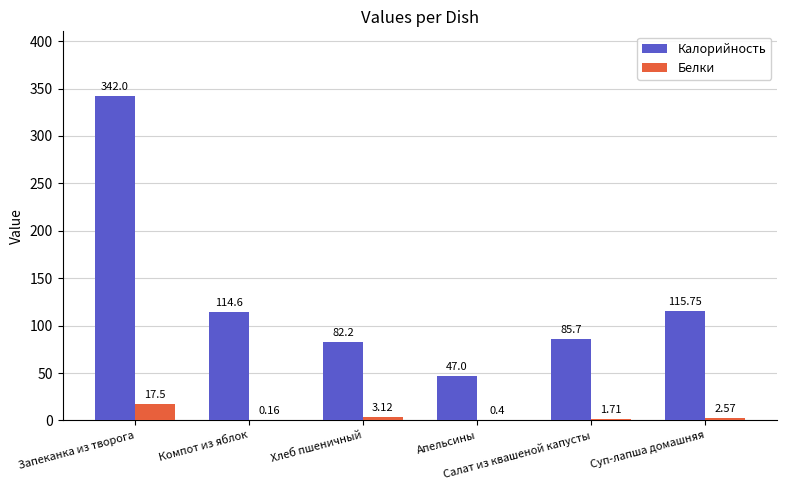

What is the sum of all Белки values?

25.5